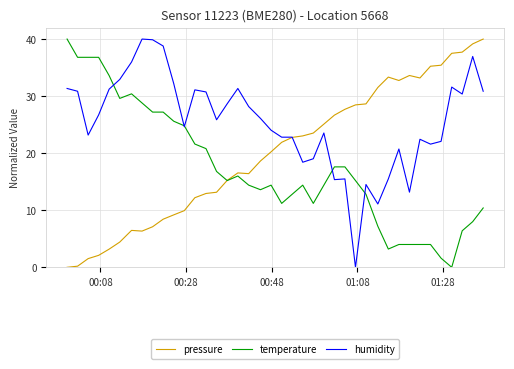

Which series has the largest total across all categories?

humidity